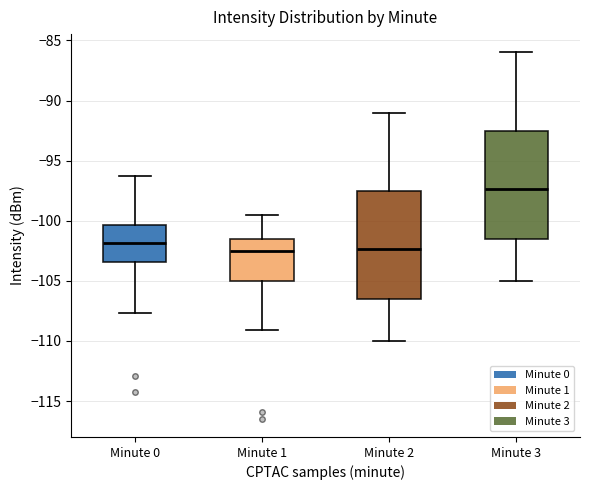

Reading left to right, transcribe this box plot: for each box, give where its median line is, the range the box spans, and where its two whiskers end, as read against the y-axis. The values are not printed on the chart, so give them approximately, as read against the axis.

Minute 0: median -102.0, box -103.5 to -100.5, whiskers -107.5 to -96.5
Minute 1: median -102.5, box -105.0 to -101.5, whiskers -109.0 to -99.5
Minute 2: median -102.5, box -106.5 to -97.5, whiskers -110.0 to -91.0
Minute 3: median -97.5, box -101.5 to -92.5, whiskers -105.0 to -86.0